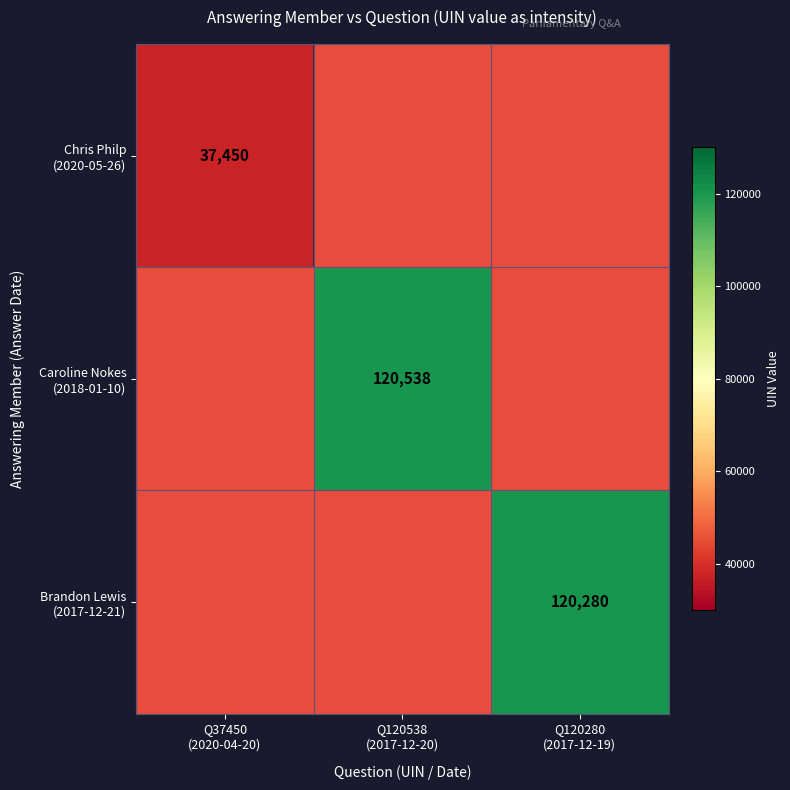

List the labels in order of Caroline Nokes (2018-01-10) value, smallest first.

Q37450 (2020-04-20), Q120538 (2017-12-20), Q120280 (2017-12-19)